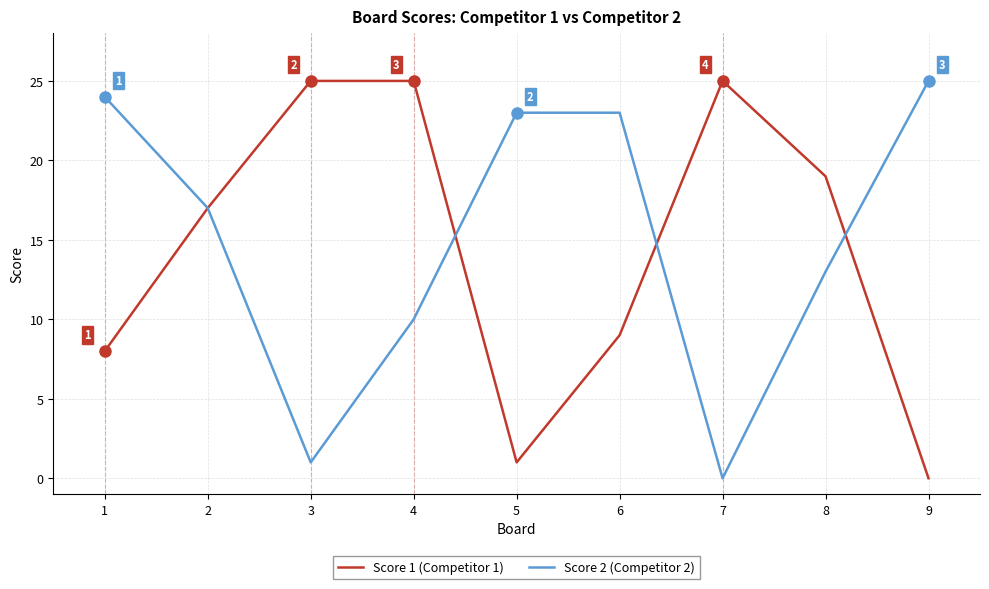

Is this an area chart (filled region under the line)?

No